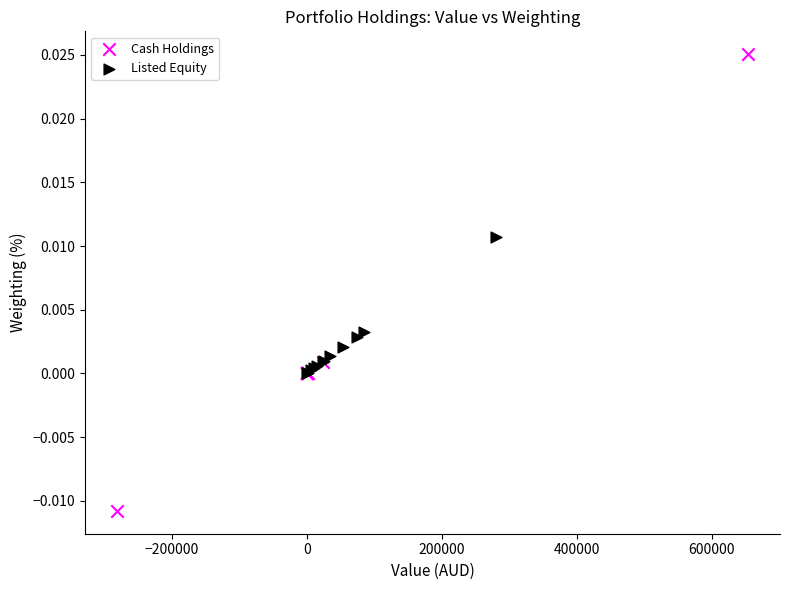

Which series reaches the minimum Y coordinate?

Cash Holdings